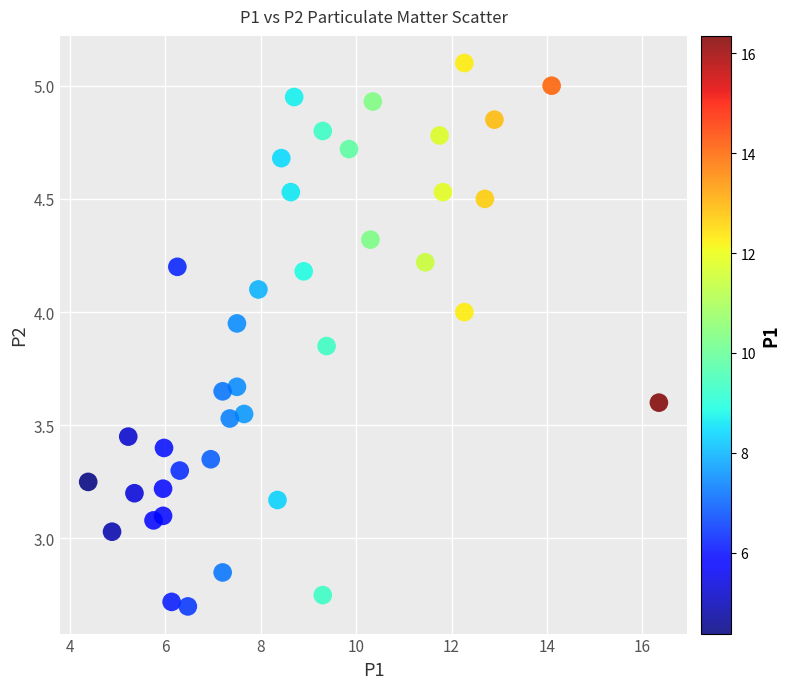

What is the range of X values (max minus min)?

12.0